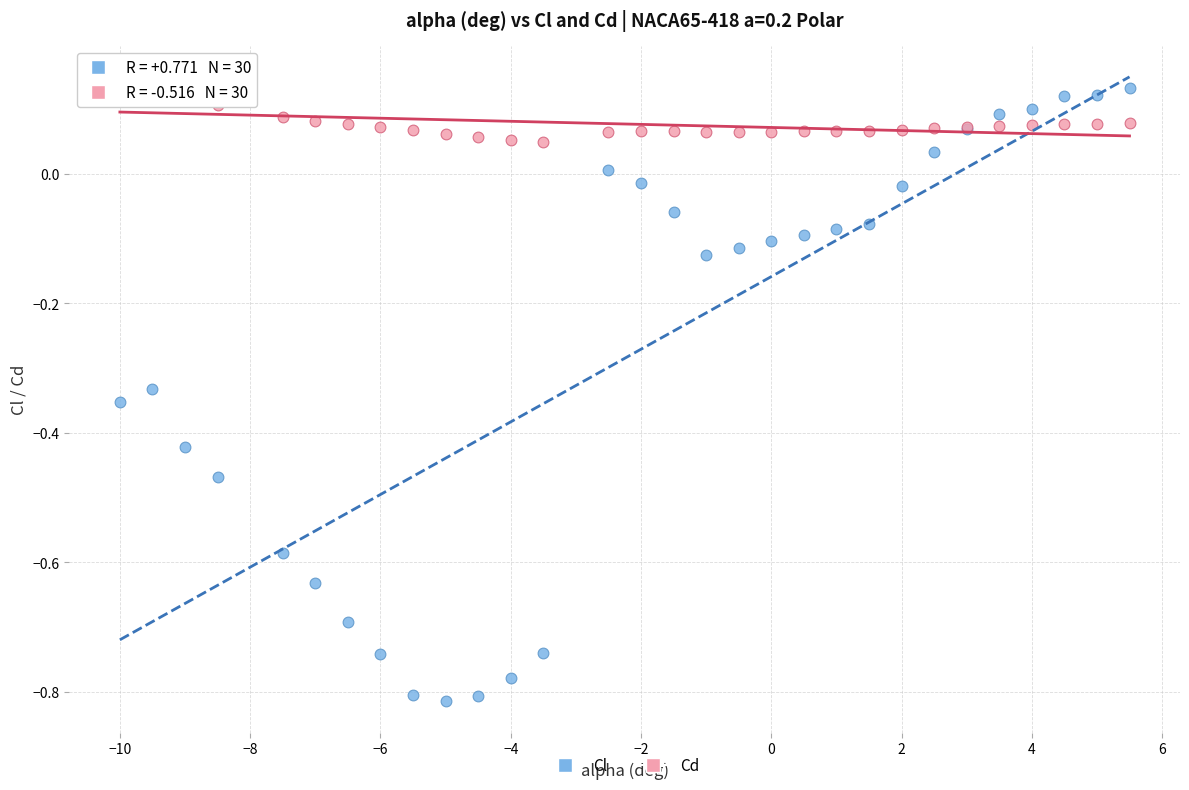

Which series has the largest Y range (max minus min)?

Cl